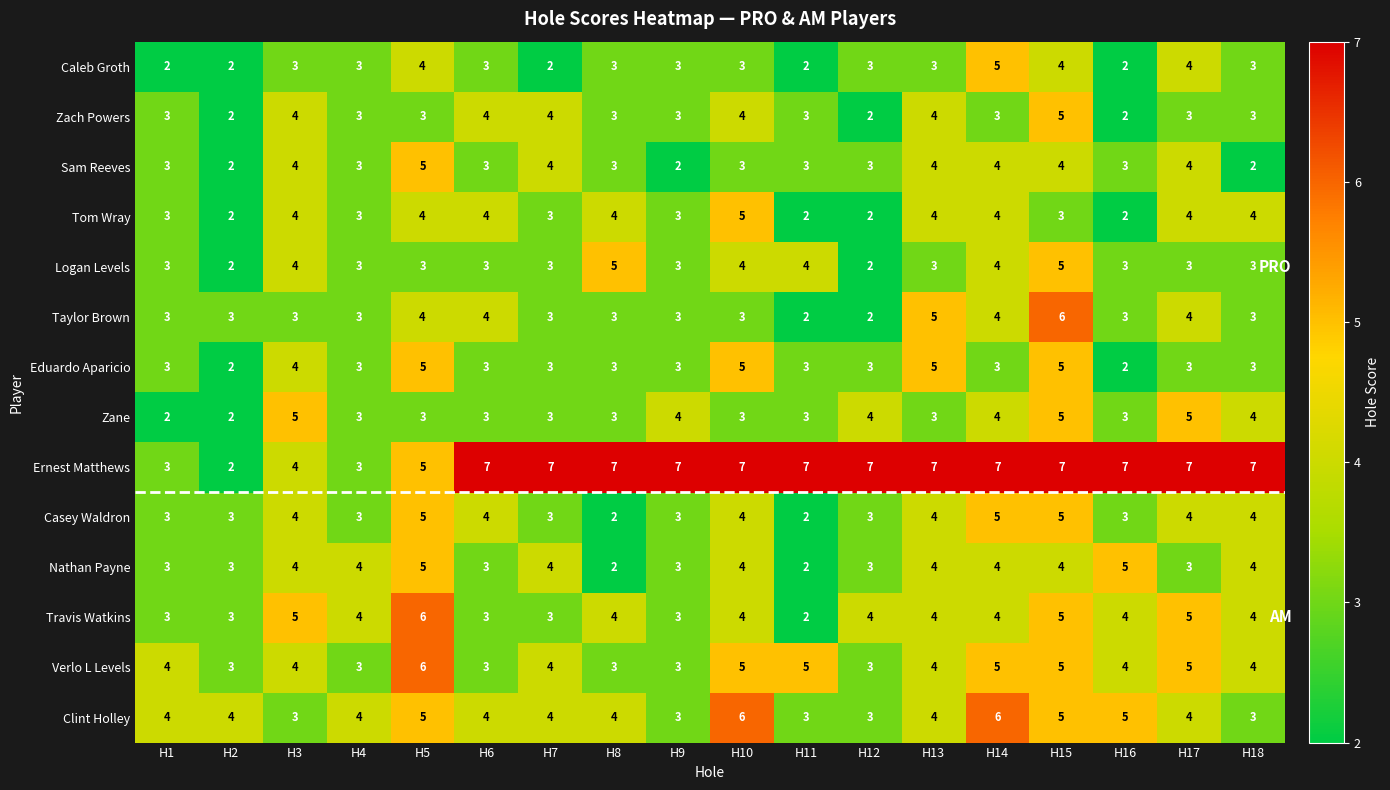

What is the highest value of the Eduardo Aparicio series?

5